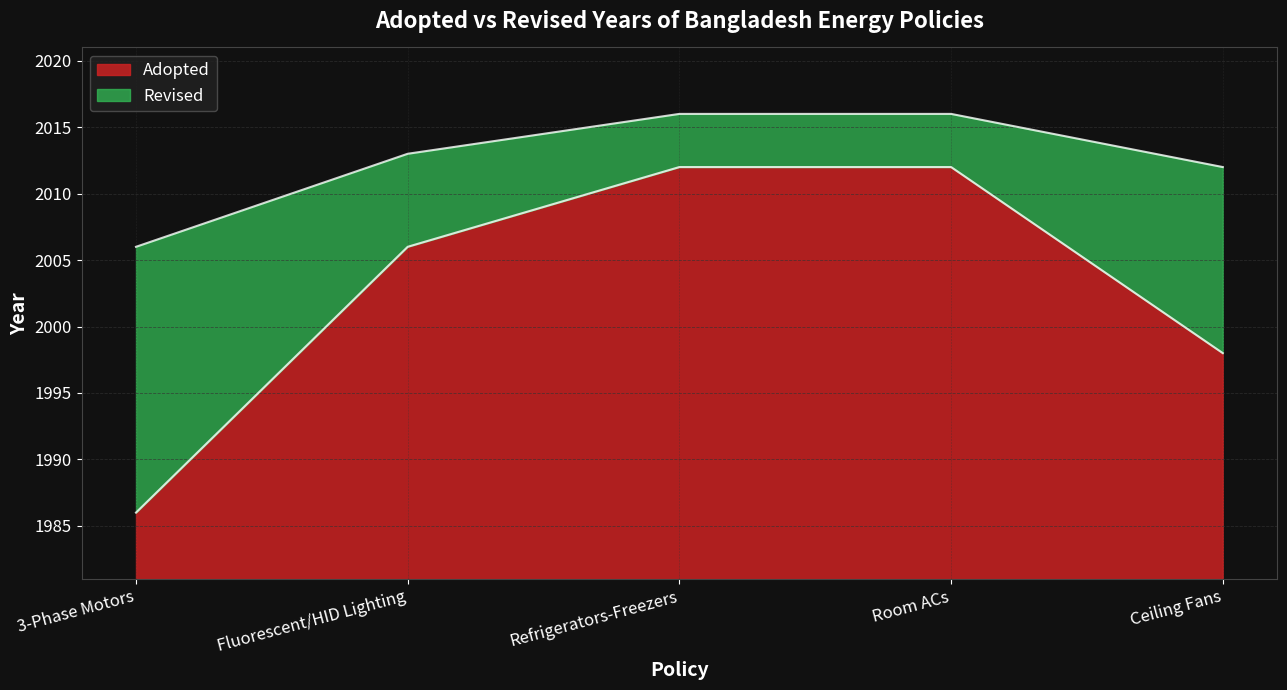

Is the value of Adopted at 3-Phase Motors greater than the value of Revised at Room ACs?

No